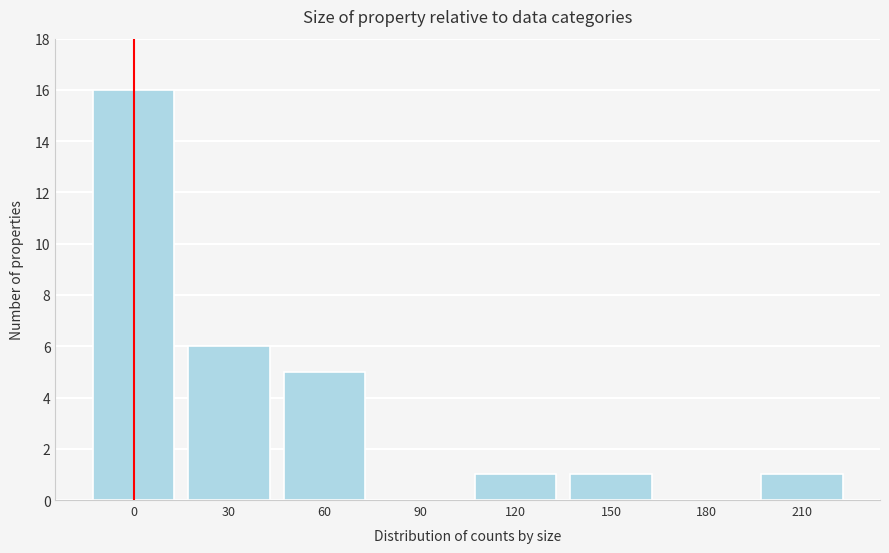

Reading left to right, extract all data points from this chart.

0=16	30=6	60=5	90=0	120=1	150=1	180=0	210=1